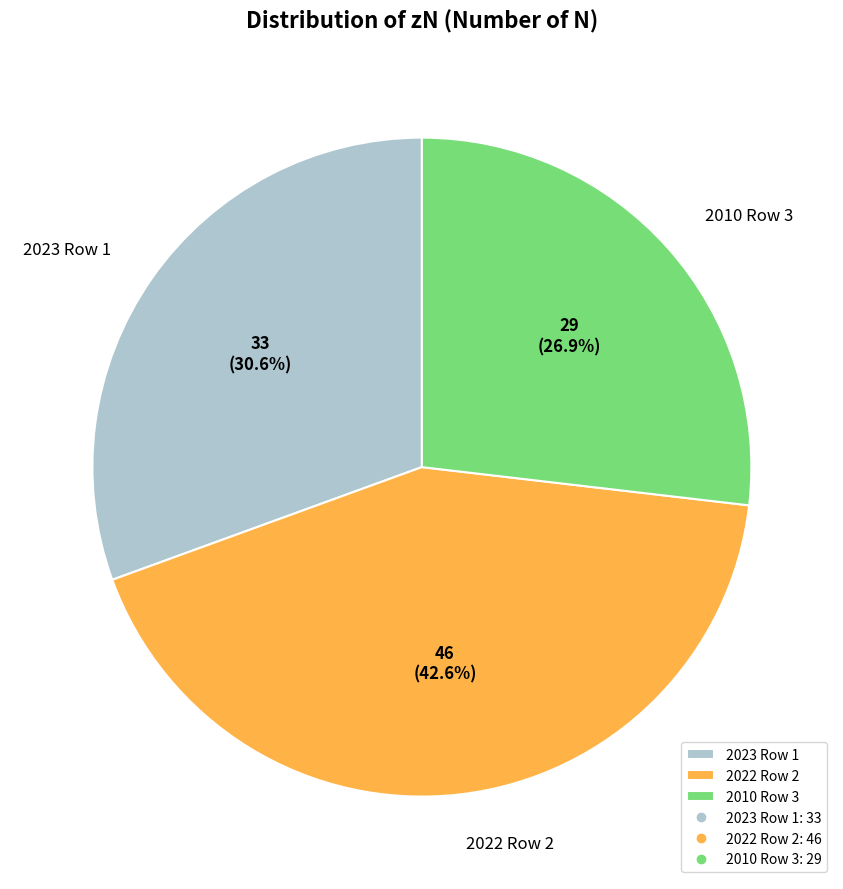

What is the ratio of the value at 2023 Row 1 to the value at 2010 Row 3?

1.1